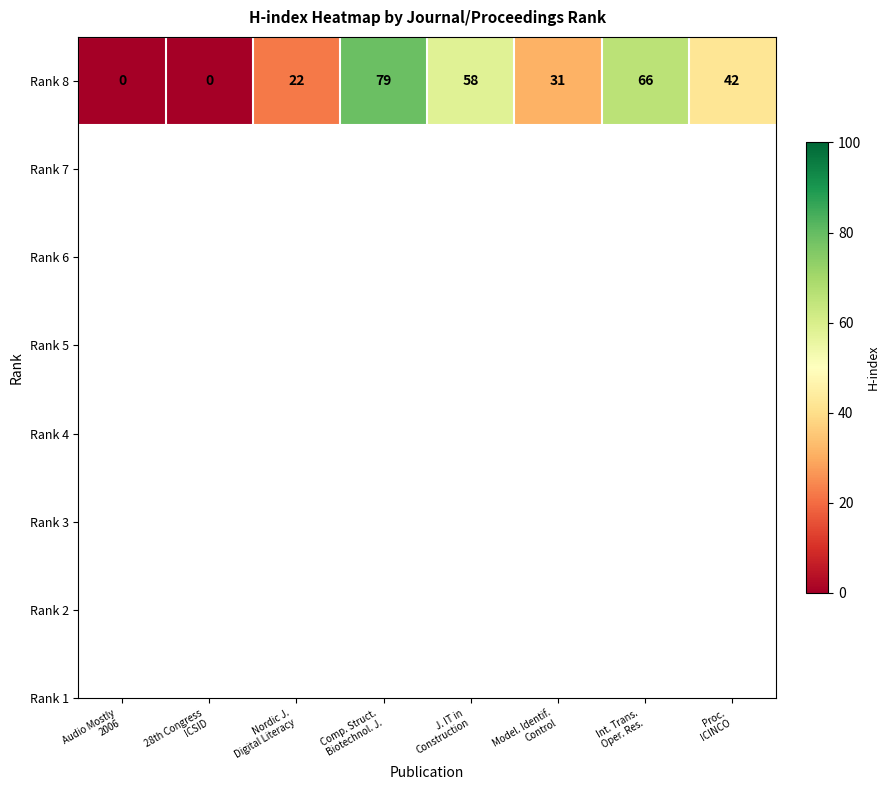

Is it true that the value at Nordic J.
Digital Literacy is 11?

False